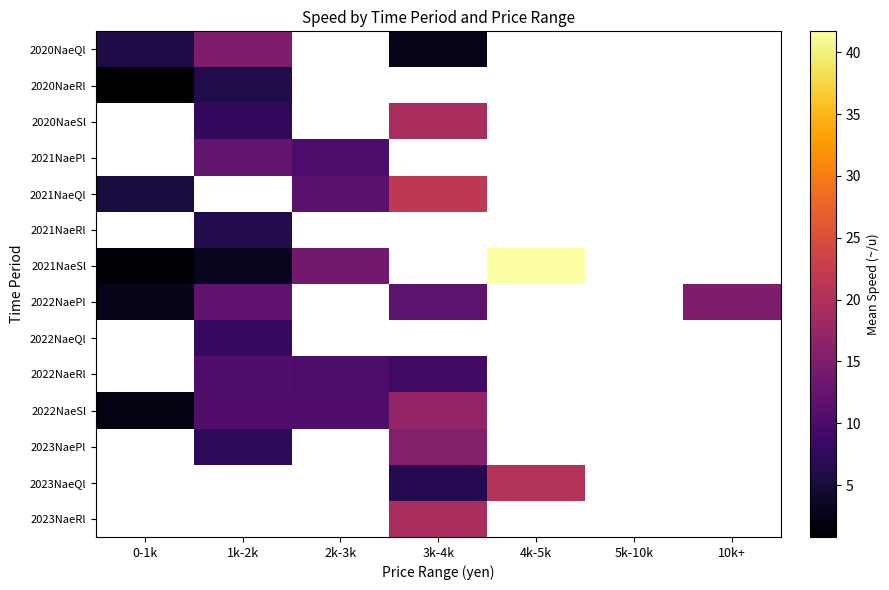

Which series changed the most between 1k-2k and 4k-5k?

2021NaeSl